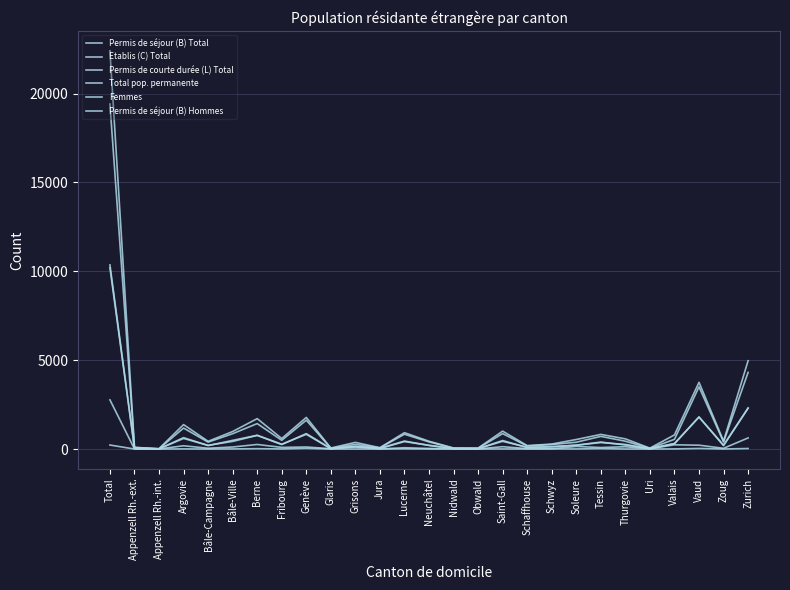

At which category is the sum across all series the highest?

Total